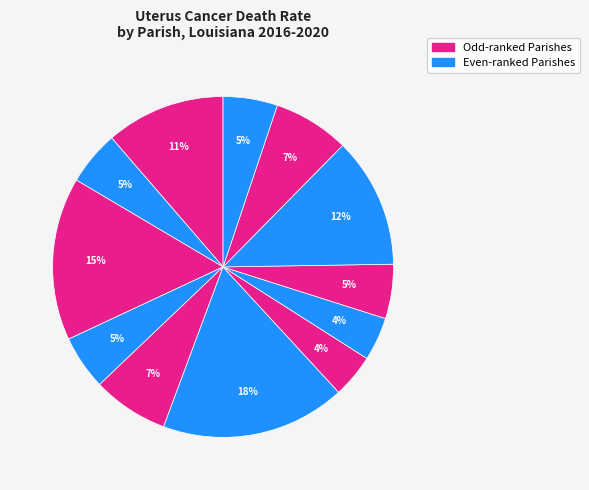

How many segments does this pie chart have?

12